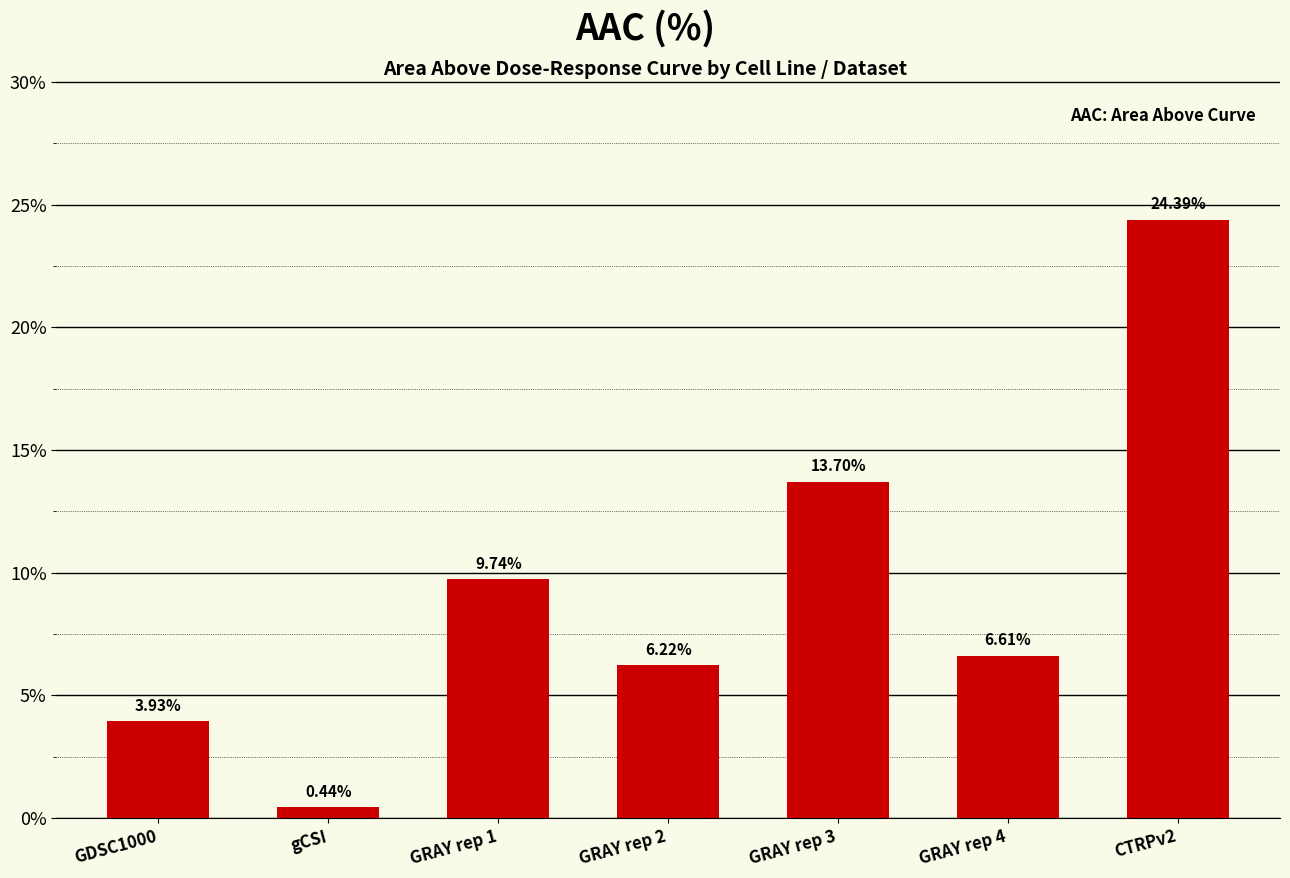

At which label does the data first exceed 6?

GRAY rep 1